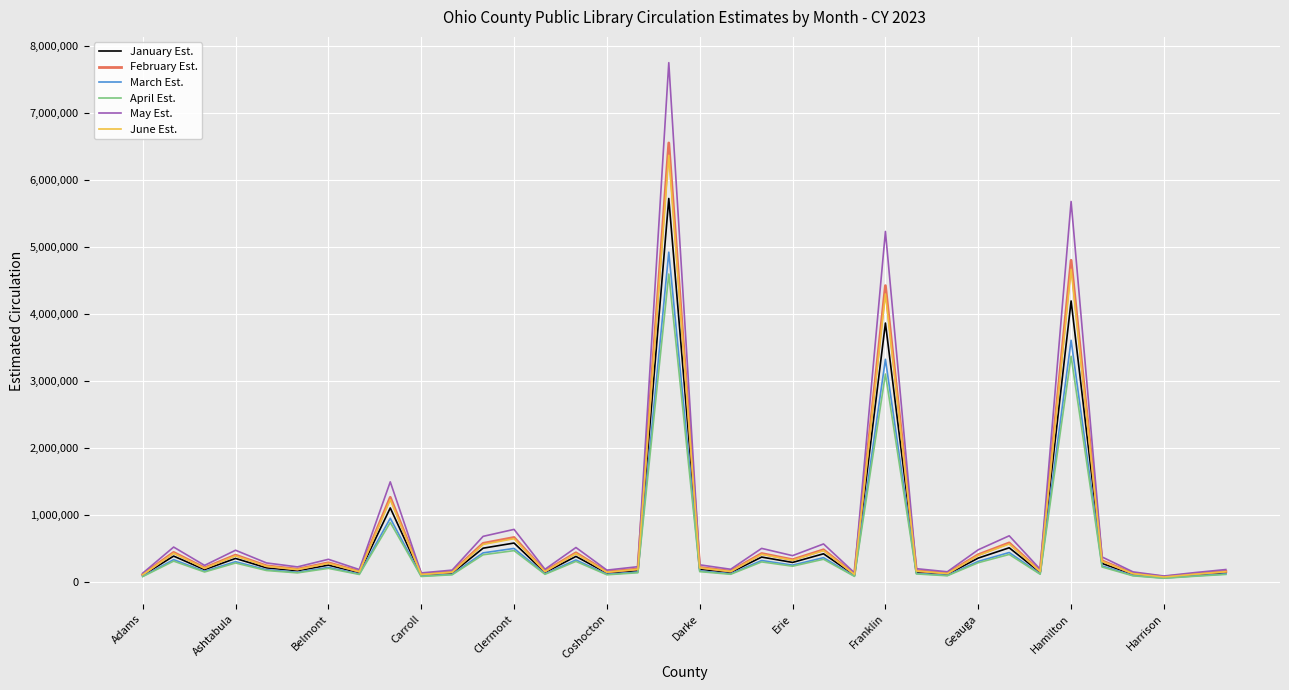

Which series has the largest range (max minus min)?

May Est.